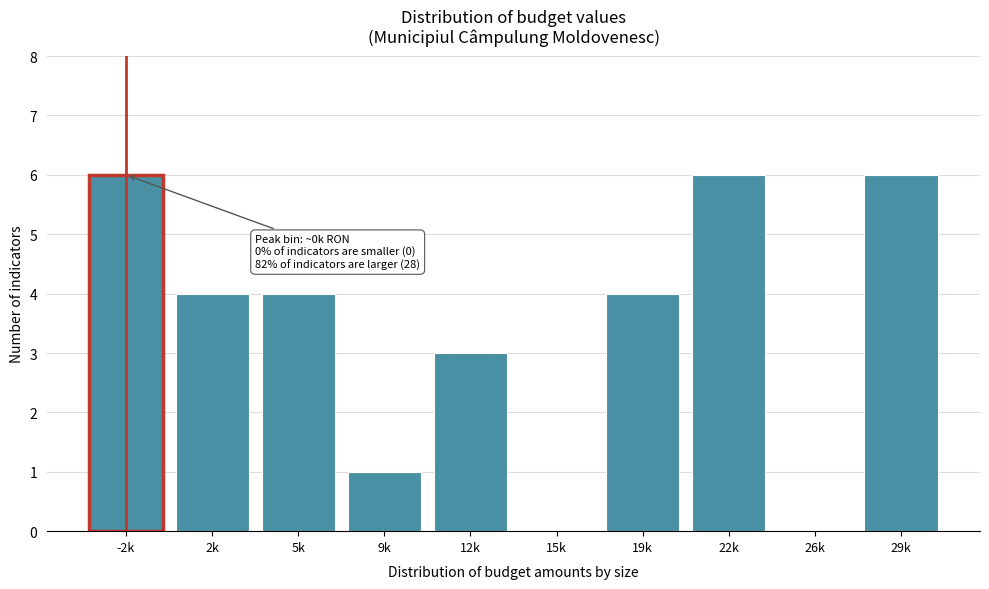

Reading right to left, transcribe all the data shown in this chart.

29k=6	26k=0	22k=6	19k=4	15k=0	12k=3	9k=1	5k=4	2k=4	-2k=6